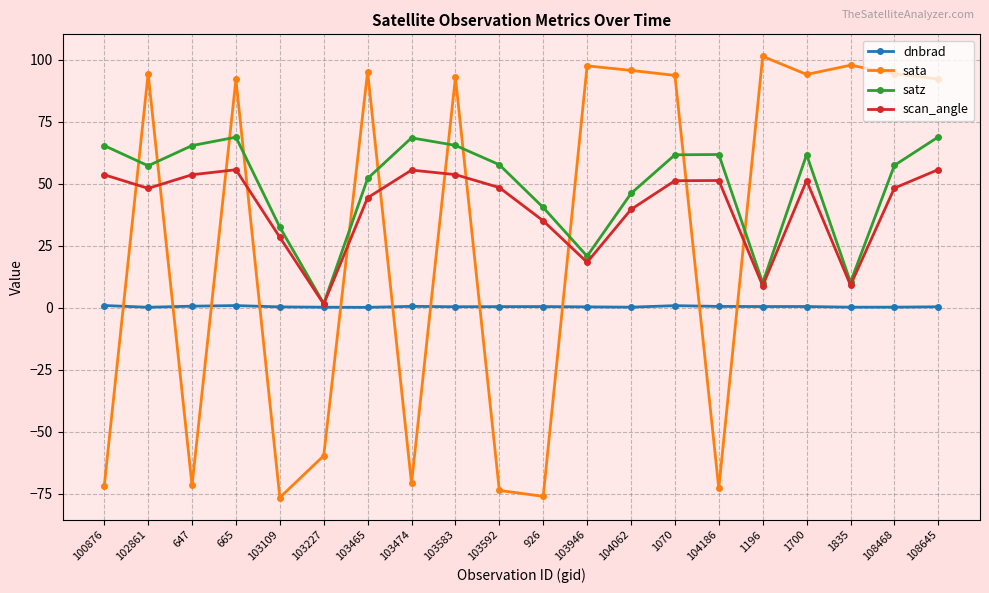

What is the sum of the dnbrad values at 100876 and 102861?

1.0